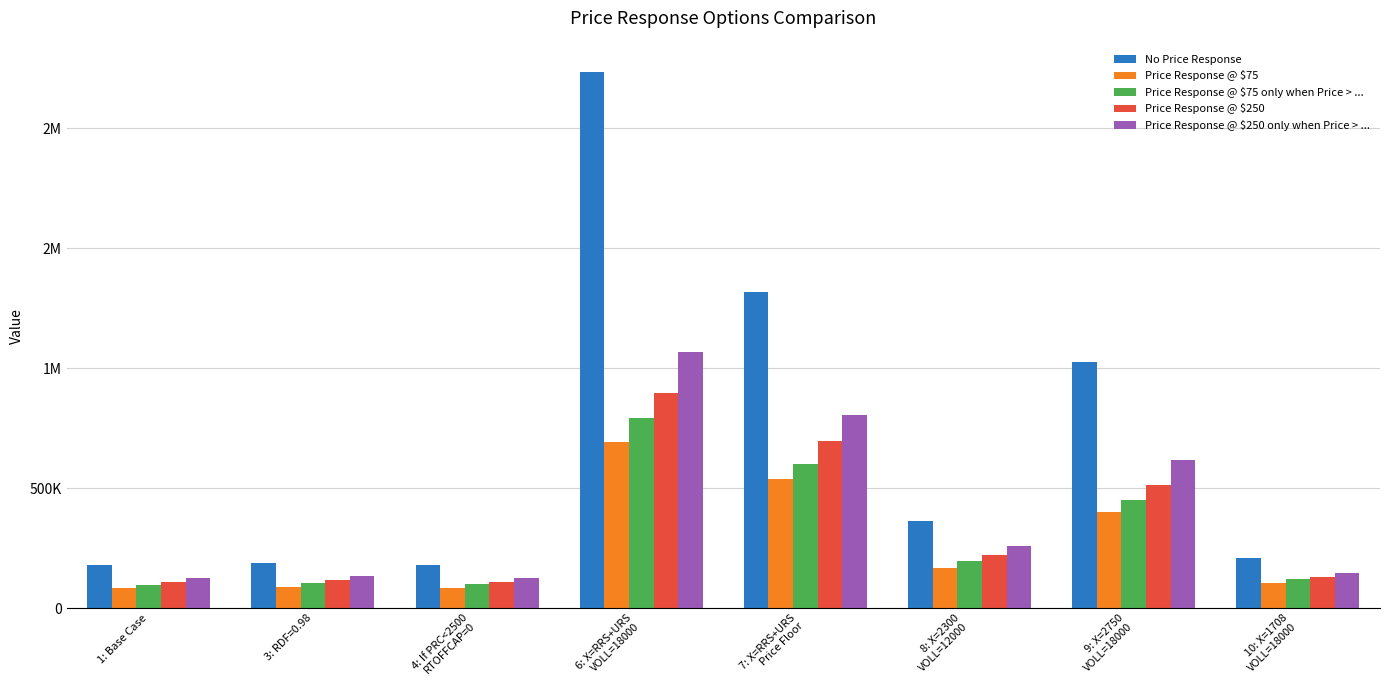

What position from the right is 7: X=RRS+URS
Price Floor?

4